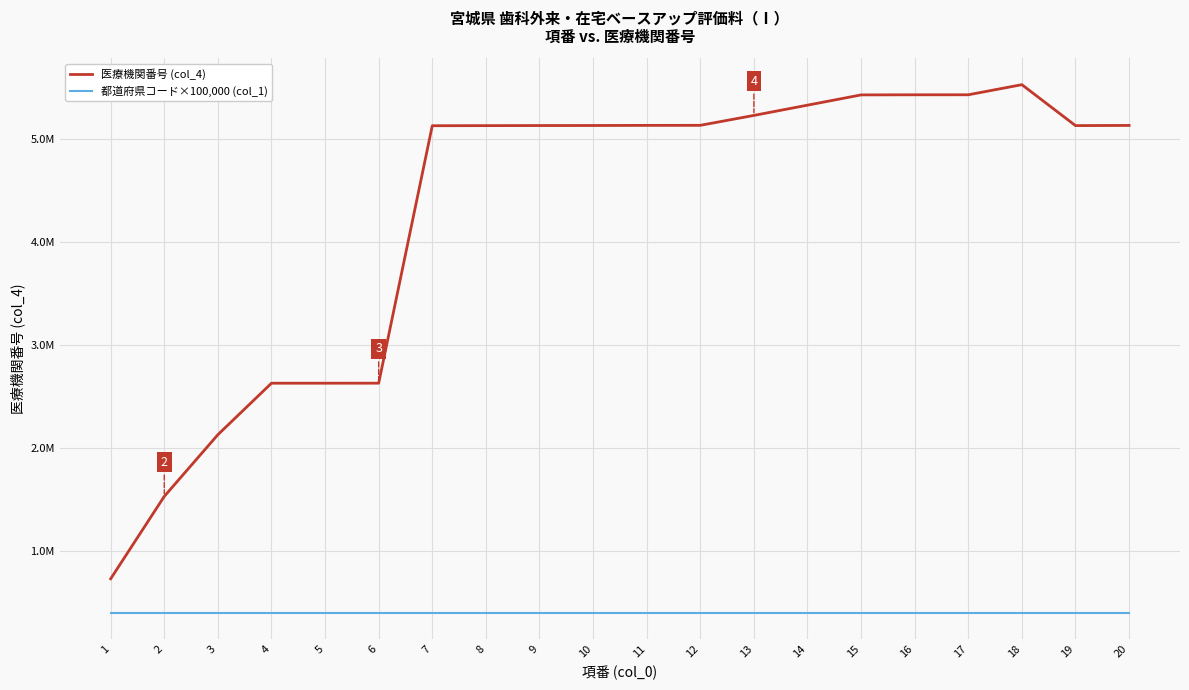

What are all the series names shown in the legend?

医療機関番号 (col_4), 都道府県コード×100,000 (col_1)